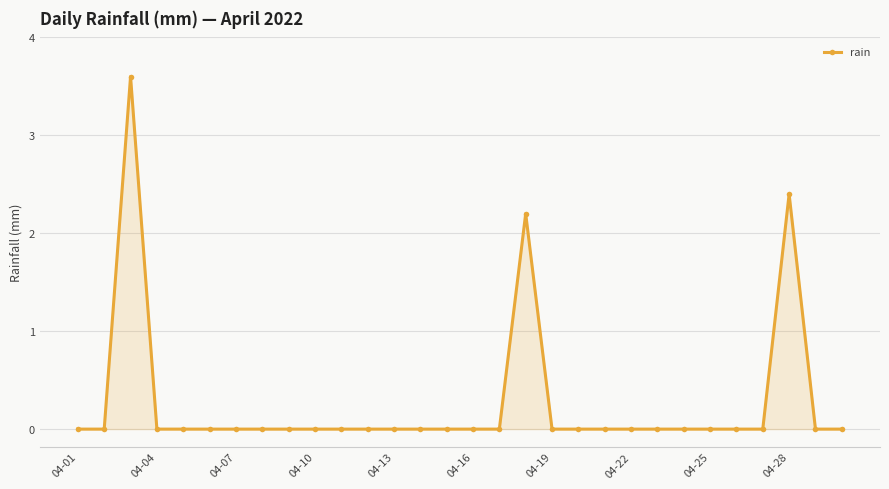

True or false: there are more than 2 points higher than both neighbors.

True